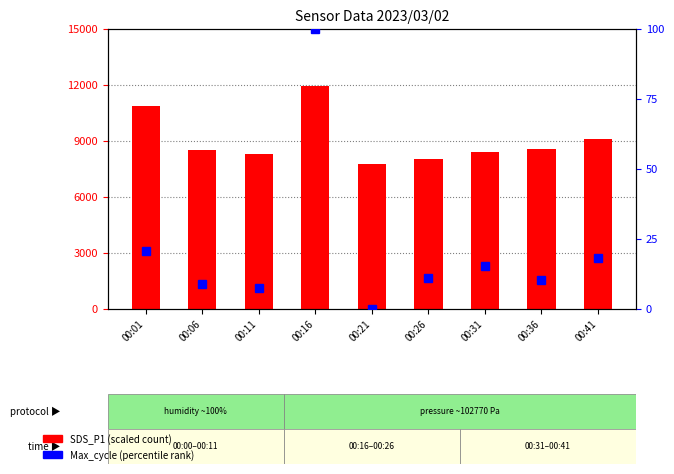

List the series in order of their peak value, highest first.

SDS_P1 (scaled), Max_cycle (percentile)